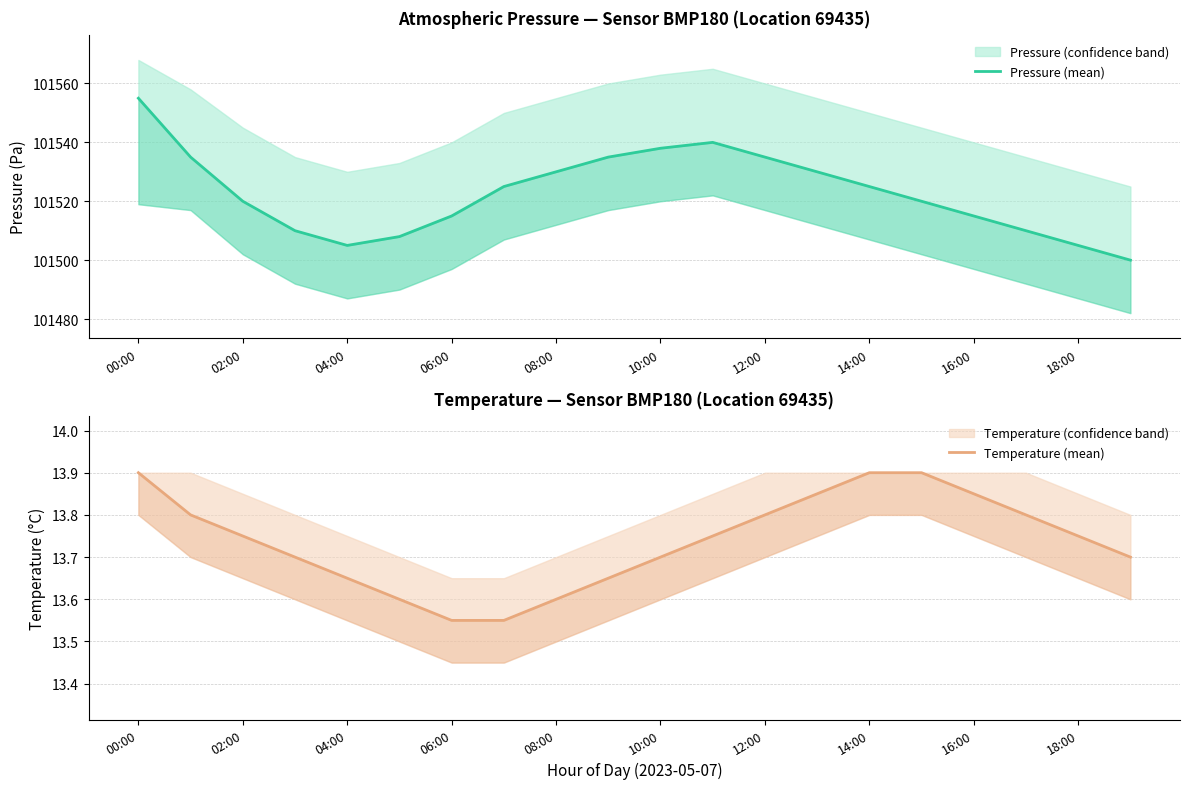

At how many categories does at least one series exceed 15702?

20